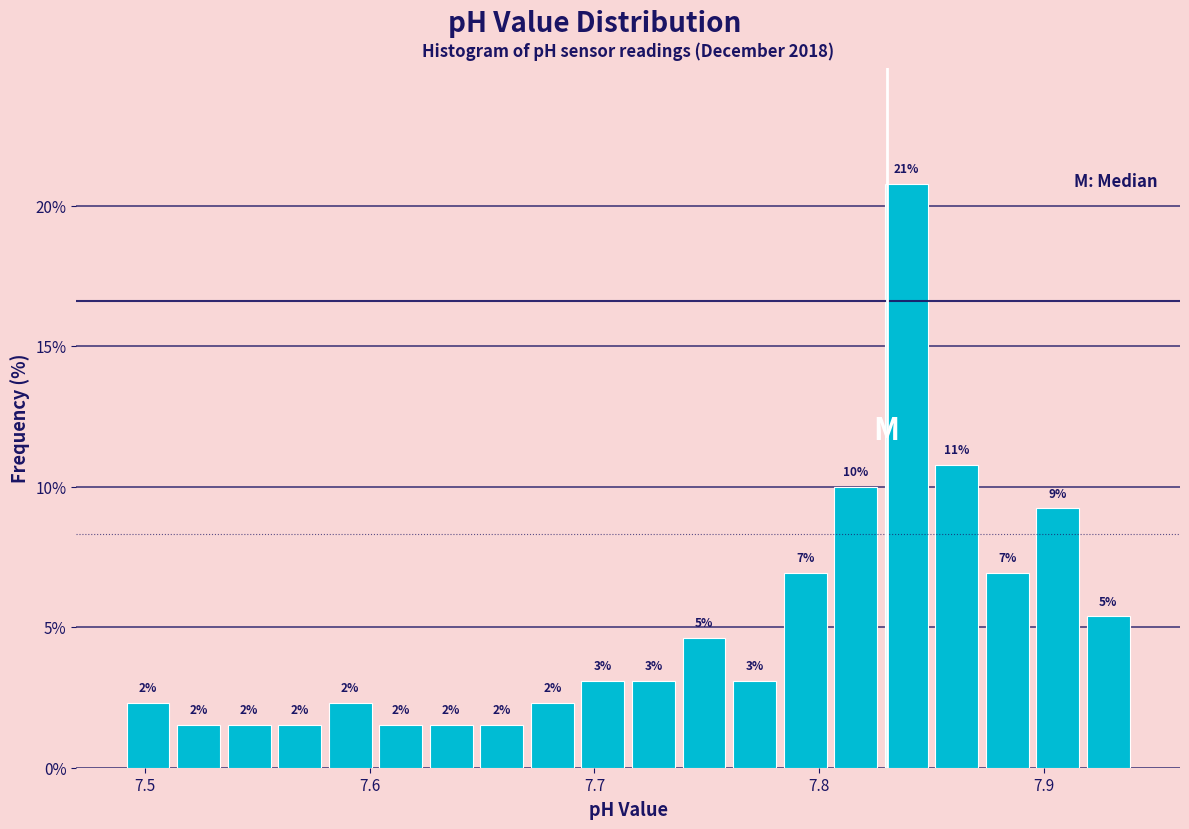

Read against the x-axis, roughly where is the centre of the tallest bar?

7.84